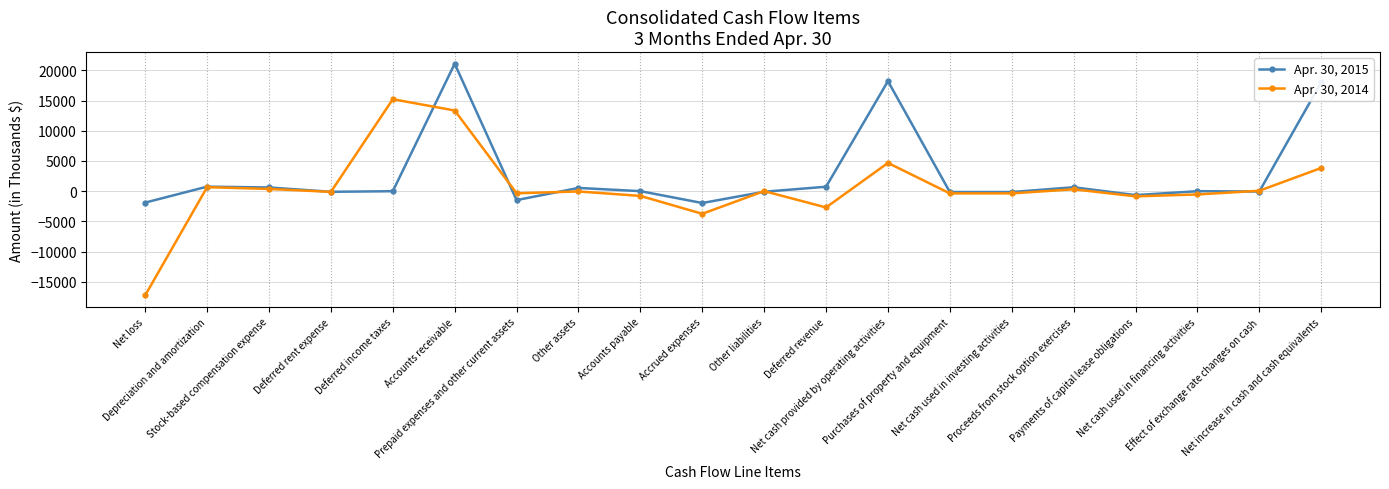

What position from the left is Deferred revenue?

12